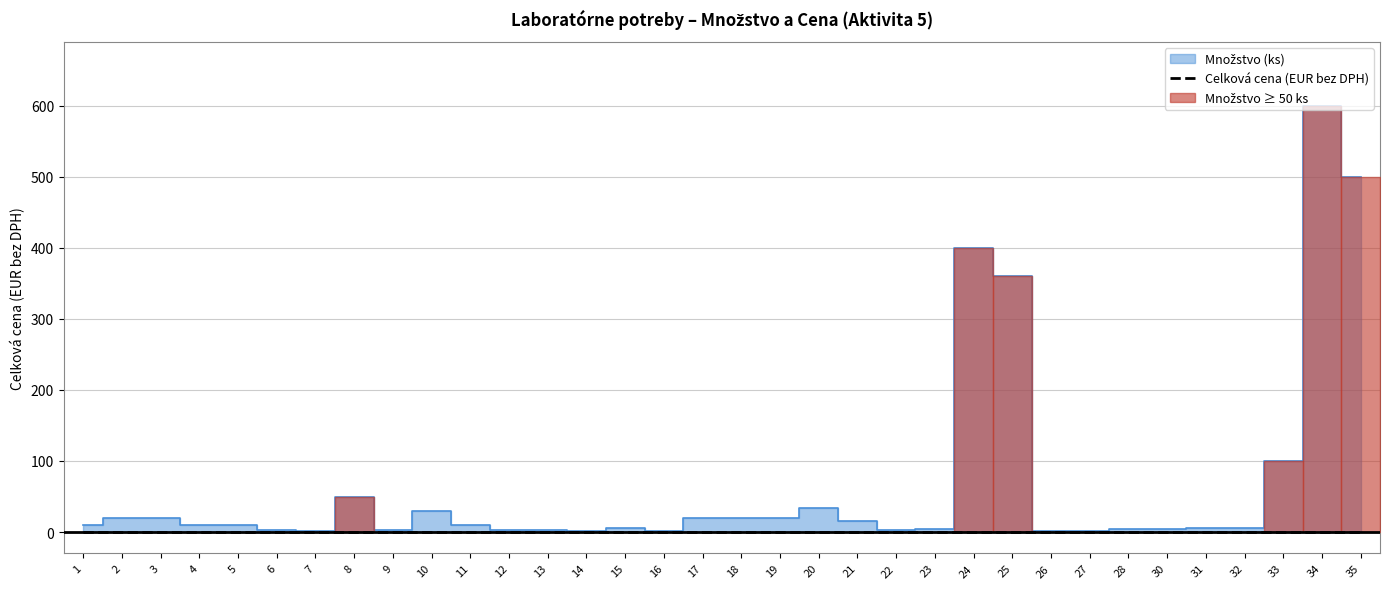

Which has a higher value, 28 or 3?

3